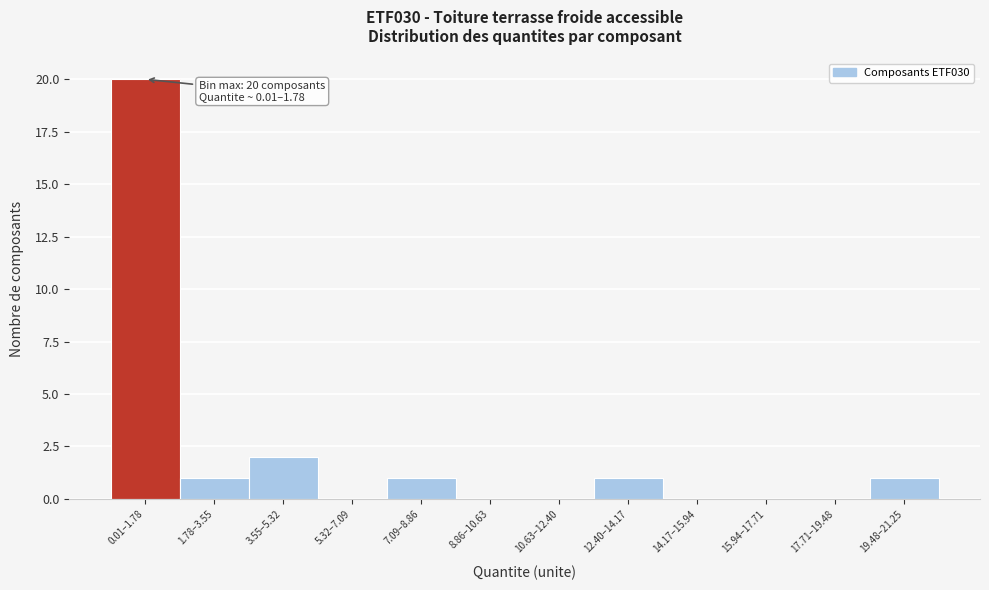

Reading left to right, transcribe all the data shown in this chart.

0.01–1.78=20	1.78–3.55=1	3.55–5.32=2	5.32–7.09=0	7.09–8.86=1	8.86–10.63=0	10.63–12.40=0	12.40–14.17=1	14.17–15.94=0	15.94–17.71=0	17.71–19.48=0	19.48–21.25=1